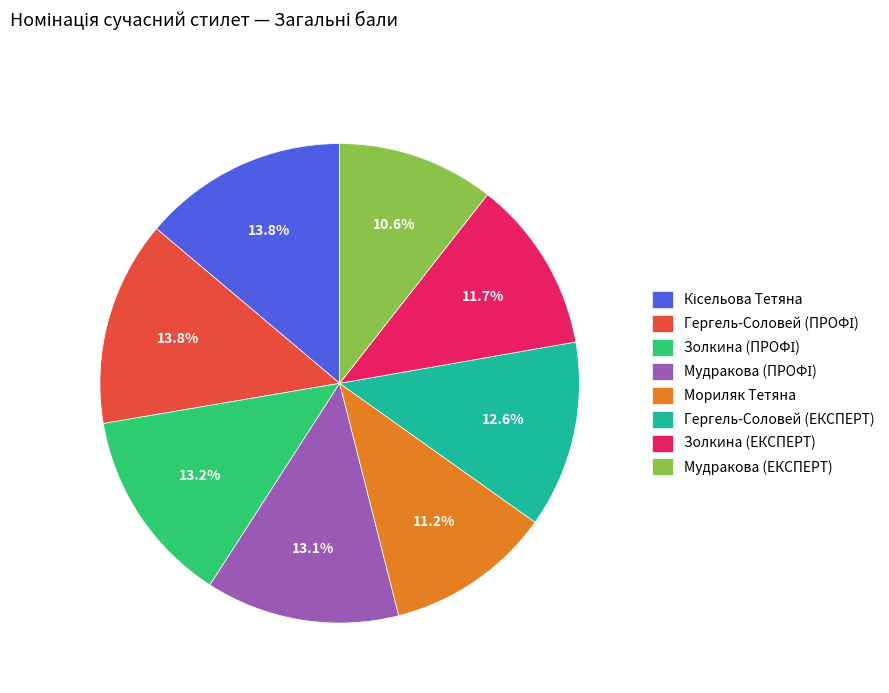

How much of the chart is everything except Мудракова (ЕКСПЕРТ)?

89.4%